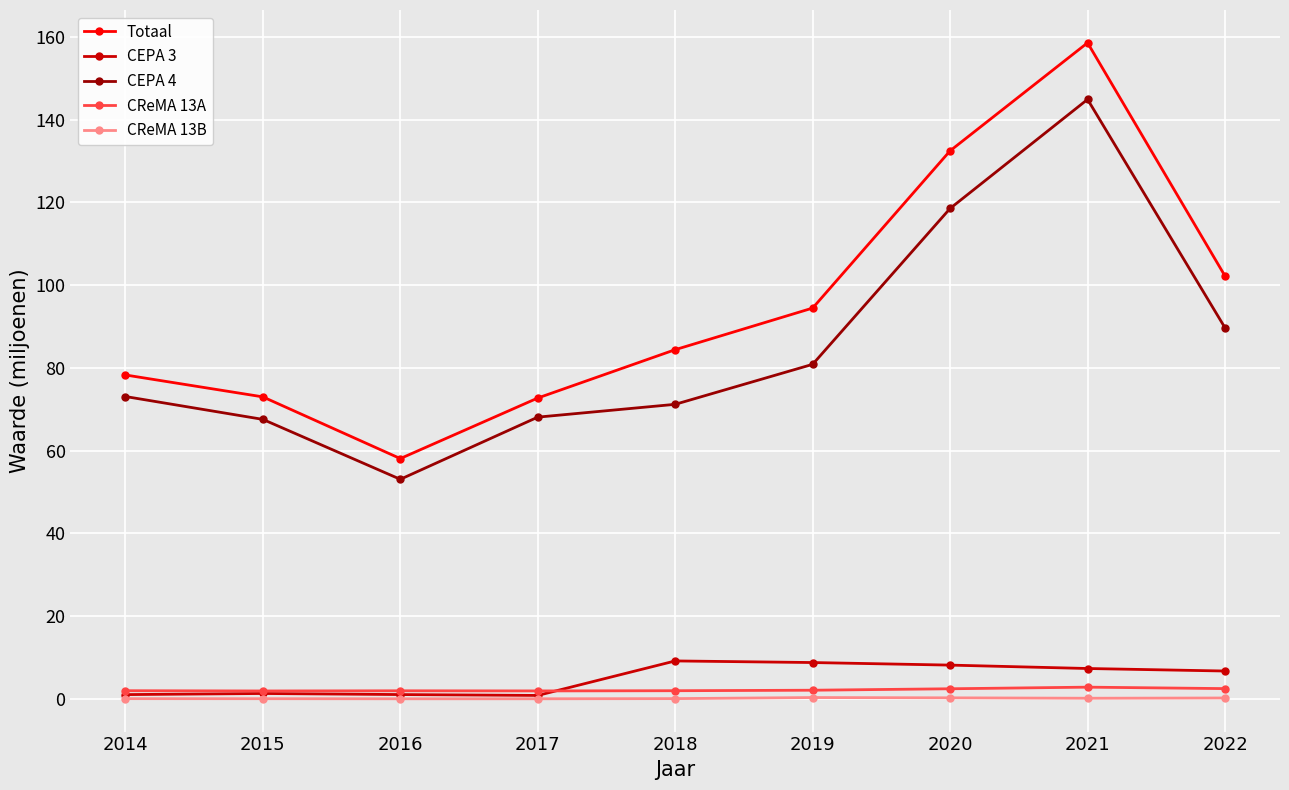

True or false: Totaal has a value of 94.4 at 2019.

True